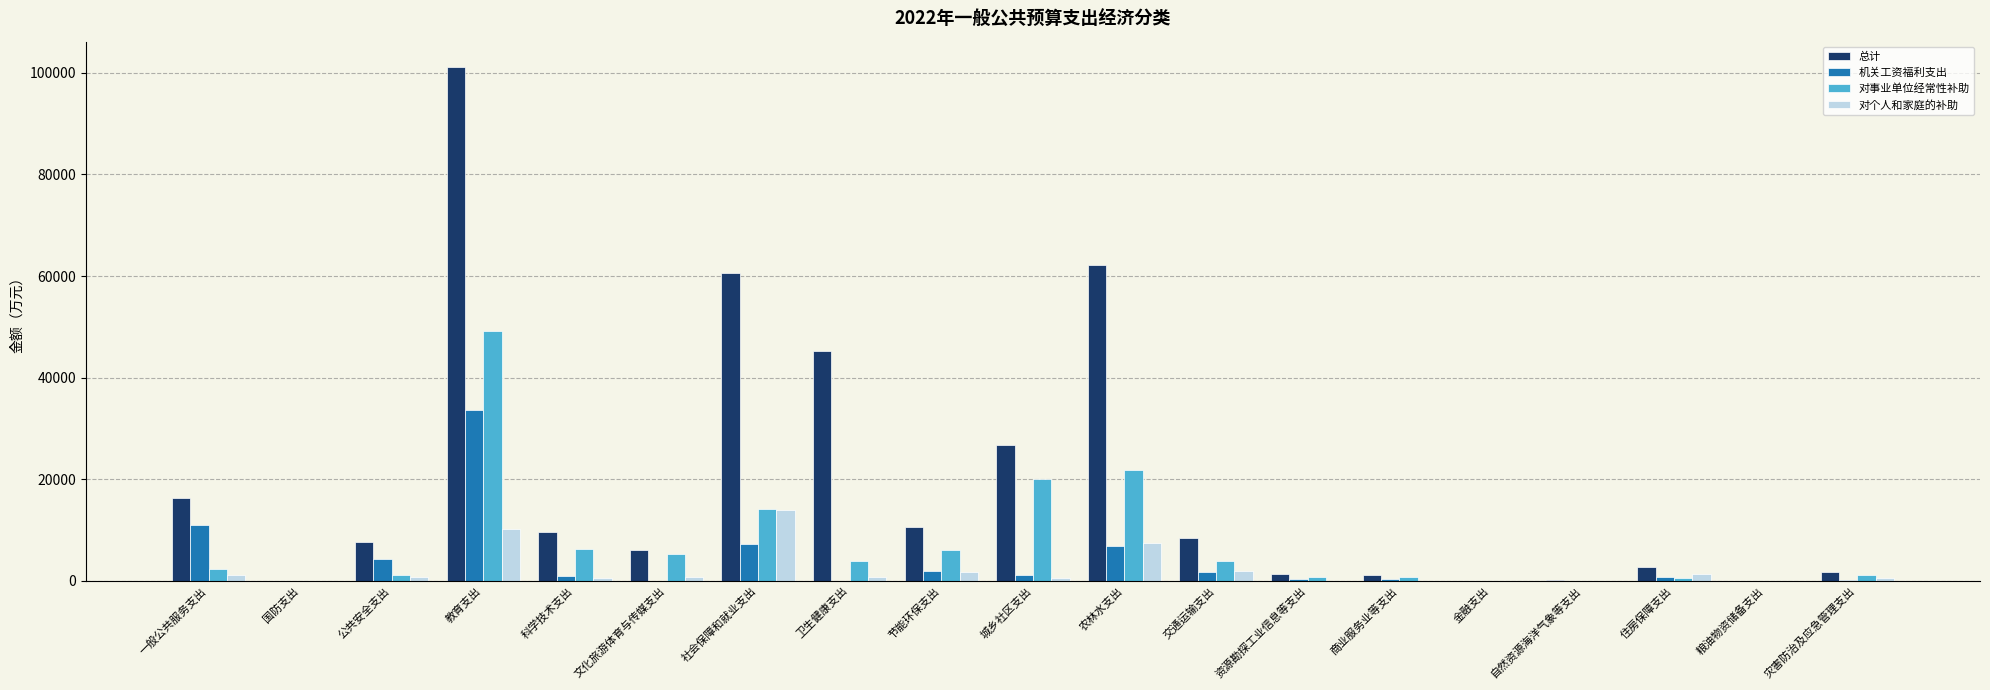

Which series has the largest total across all categories?

总计